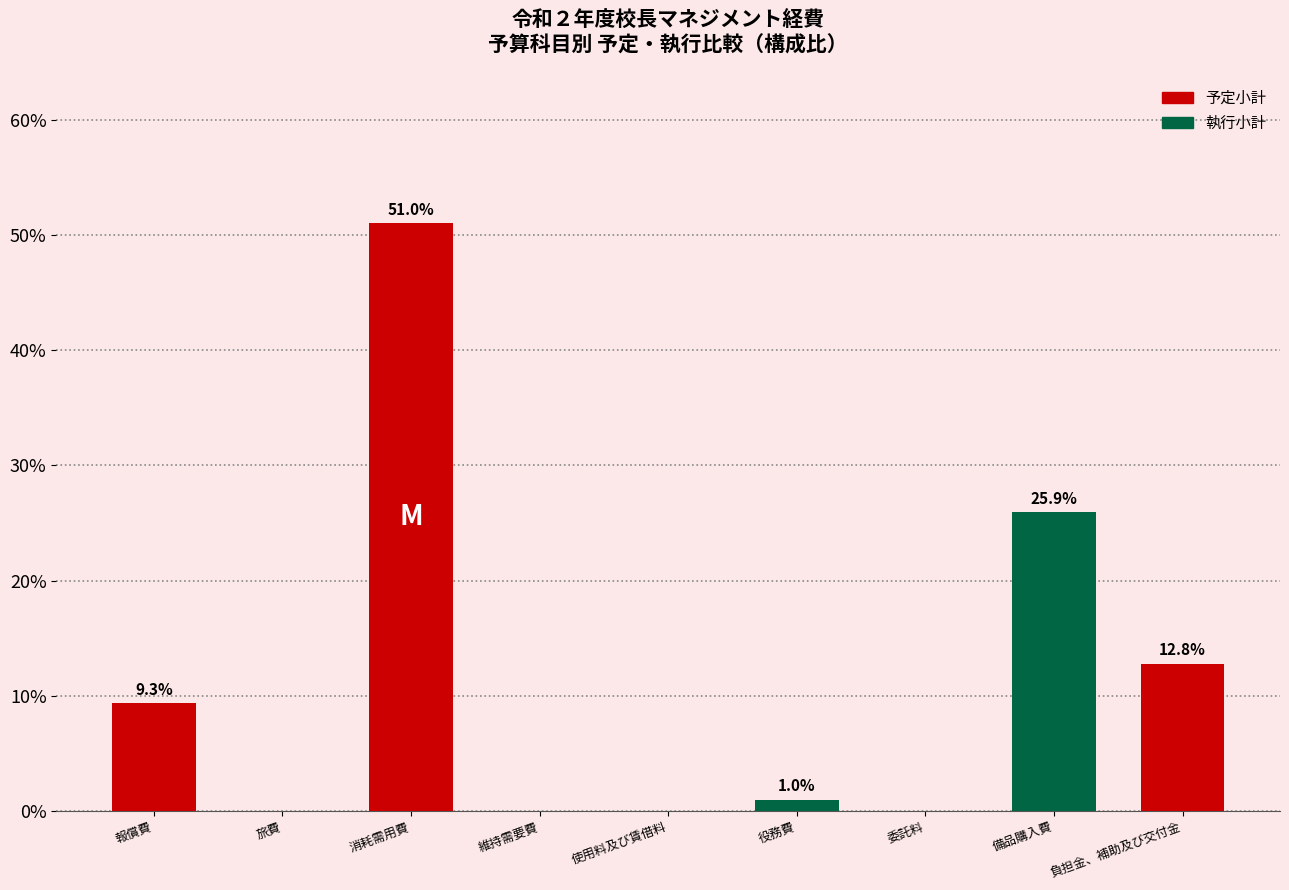

What is the greatest value displayed?

51.0